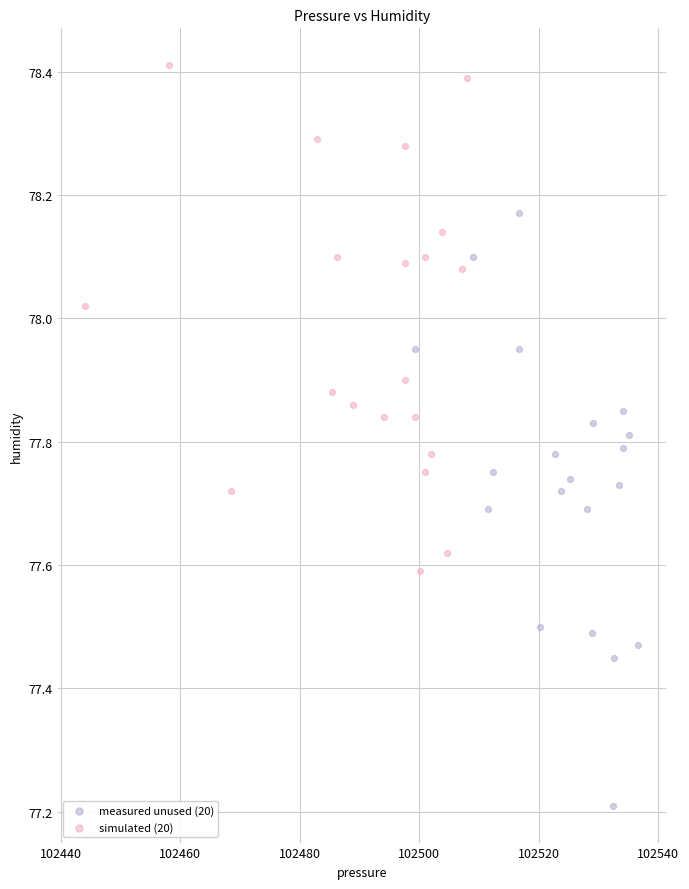

What are all the series names shown in the legend?

measured unused (20), simulated (20)